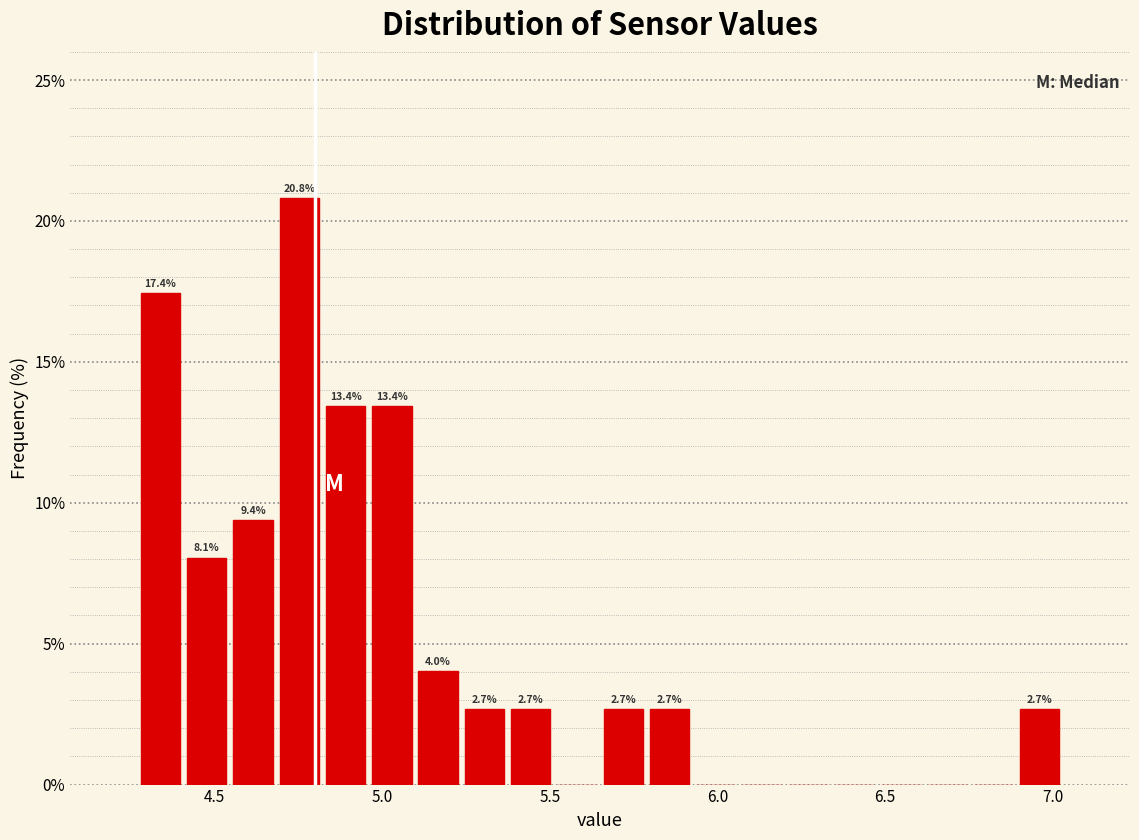

Around what value on the x-axis is the tallest bar? Give the approximate position of its centre, as read against the axis.

4.75